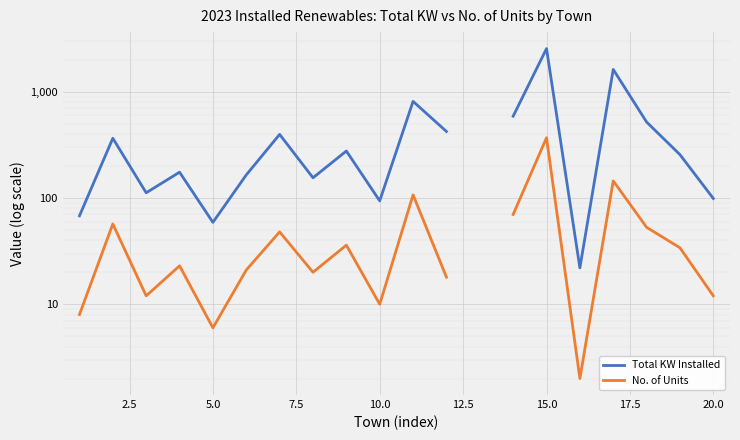

True or false: Total KW Installed and No. of Units cross at least once.

False